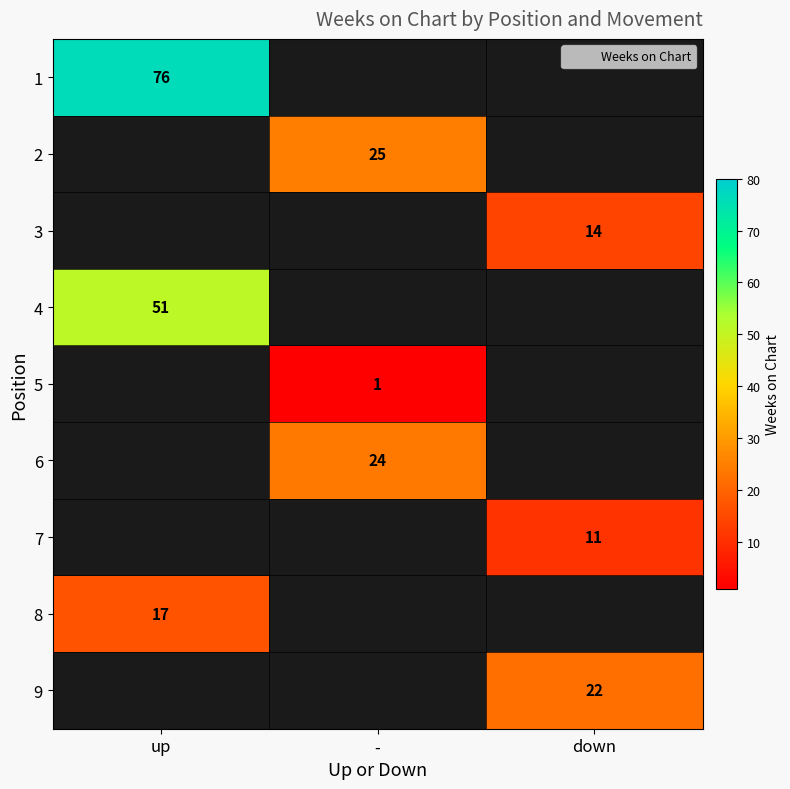

At how many categories does at least one series exceed 12?

3